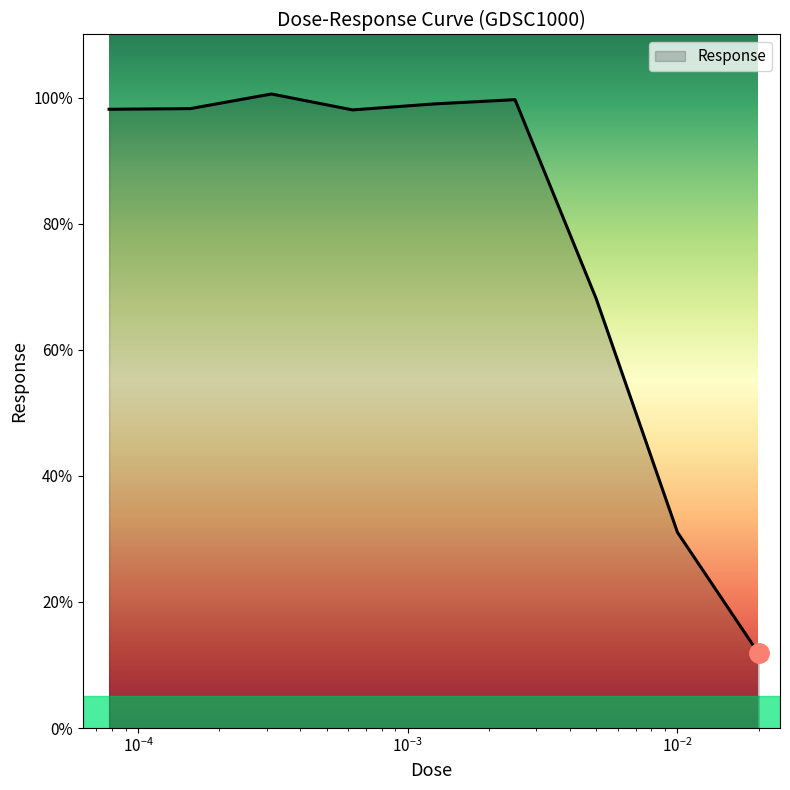

What is the maximum value shown in the chart?

100.6